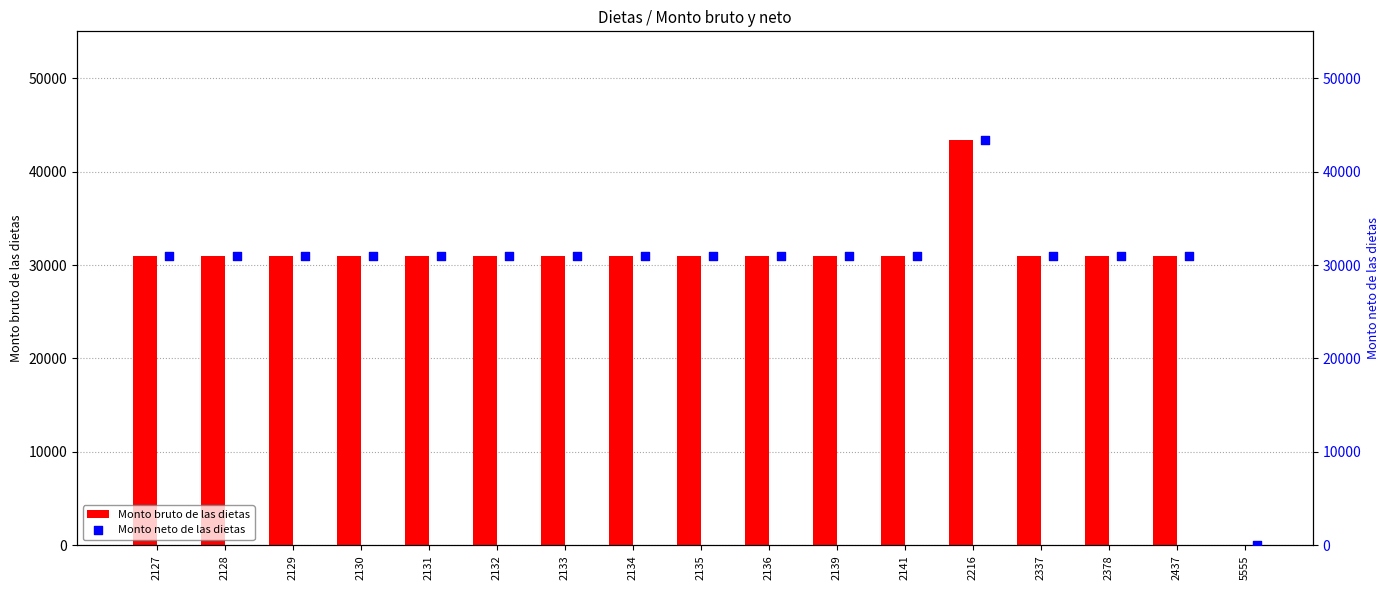

Which series contains the highest Y value?

Monto bruto de las dietas